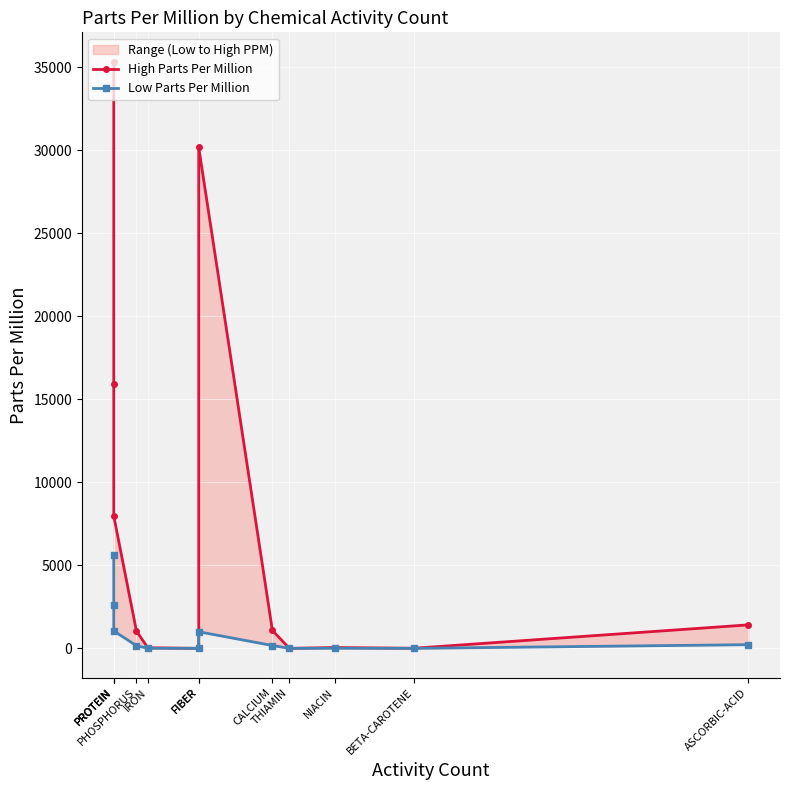

Reading left to right, list all the values displayed in this chart.

High Parts Per Million: PROTEIN=35345.0	PROTEIN=15950.0	PROTEIN=7975.0	PHOSPHORUS=1050.0	IRON=36.0	FIBER=1.2	FIBER=30175.0	CALCIUM=1080.0	THIAMIN=1.3	NIACIN=49.0	BETA-CAROTENE=7.0	ASCORBIC-ACID=1415.0
Low Parts Per Million: PROTEIN=5600.0	PROTEIN=2600.0	PROTEIN=1050.0	PHOSPHORUS=160.0	IRON=6.0	FIBER=0.2	FIBER=1000.0	CALCIUM=172.0	THIAMIN=0.2	NIACIN=6.0	BETA-CAROTENE=0.1	ASCORBIC-ACID=222.0